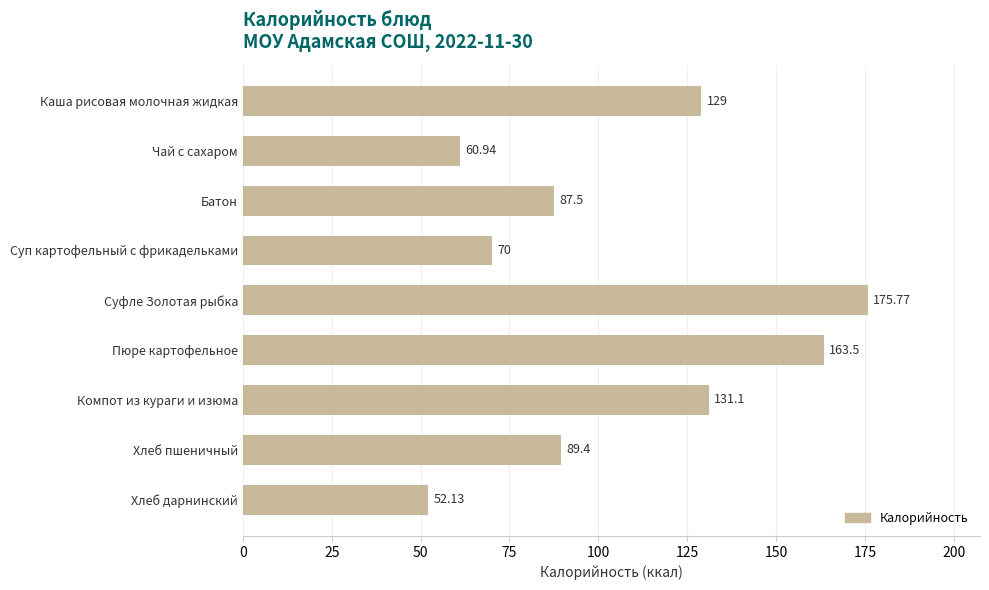

At which label is the value closest to 113?

Каша рисовая молочная жидкая